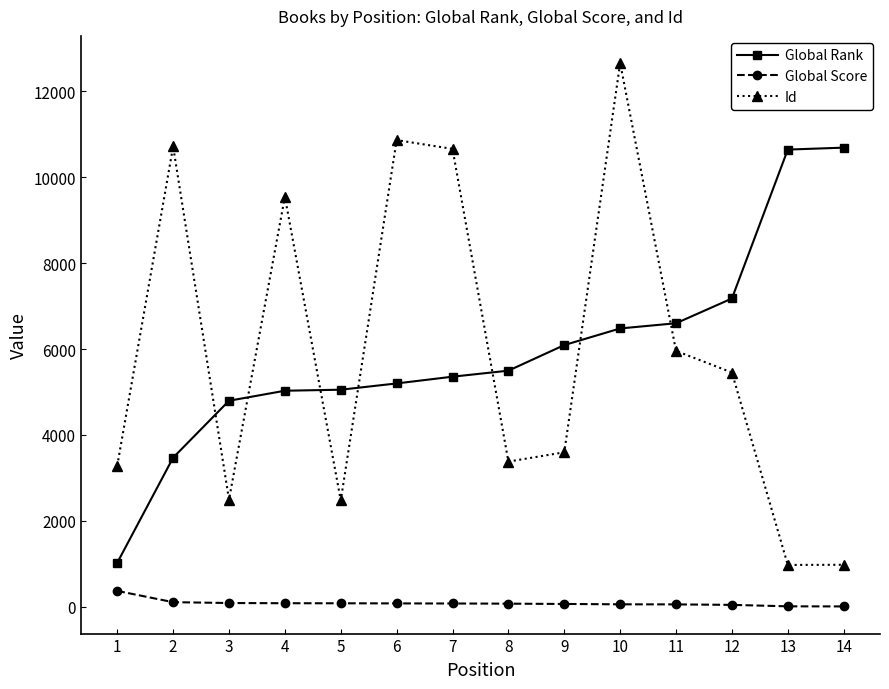

True or false: Global Rank has a value of 7176 at 12.

True